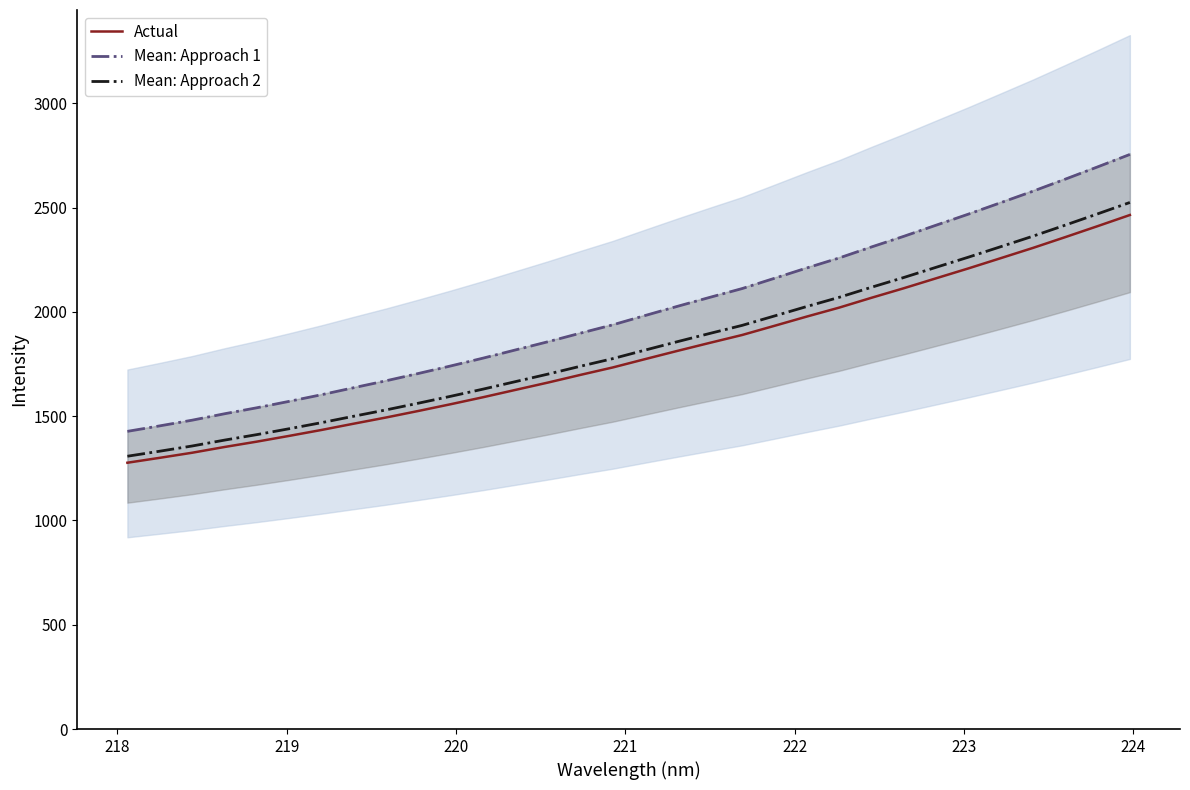

True or false: Mean: Approach 1 and Mean: Approach 2 cross at least once.

False